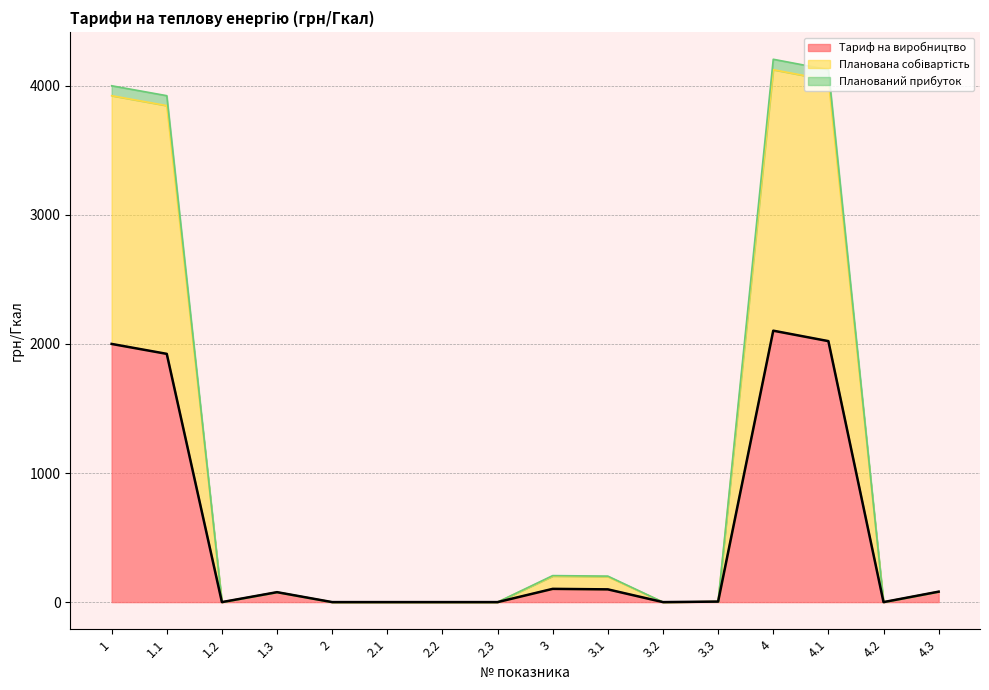

What is the label of the 14th point from the left?

4.1